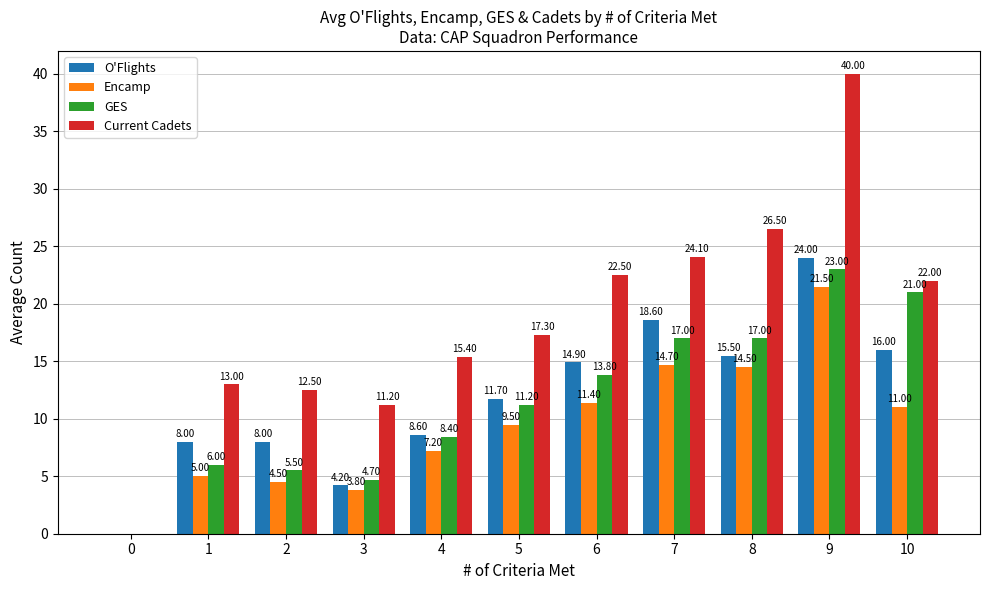

Are the bars grouped side by side (vs. stacked)?

Yes